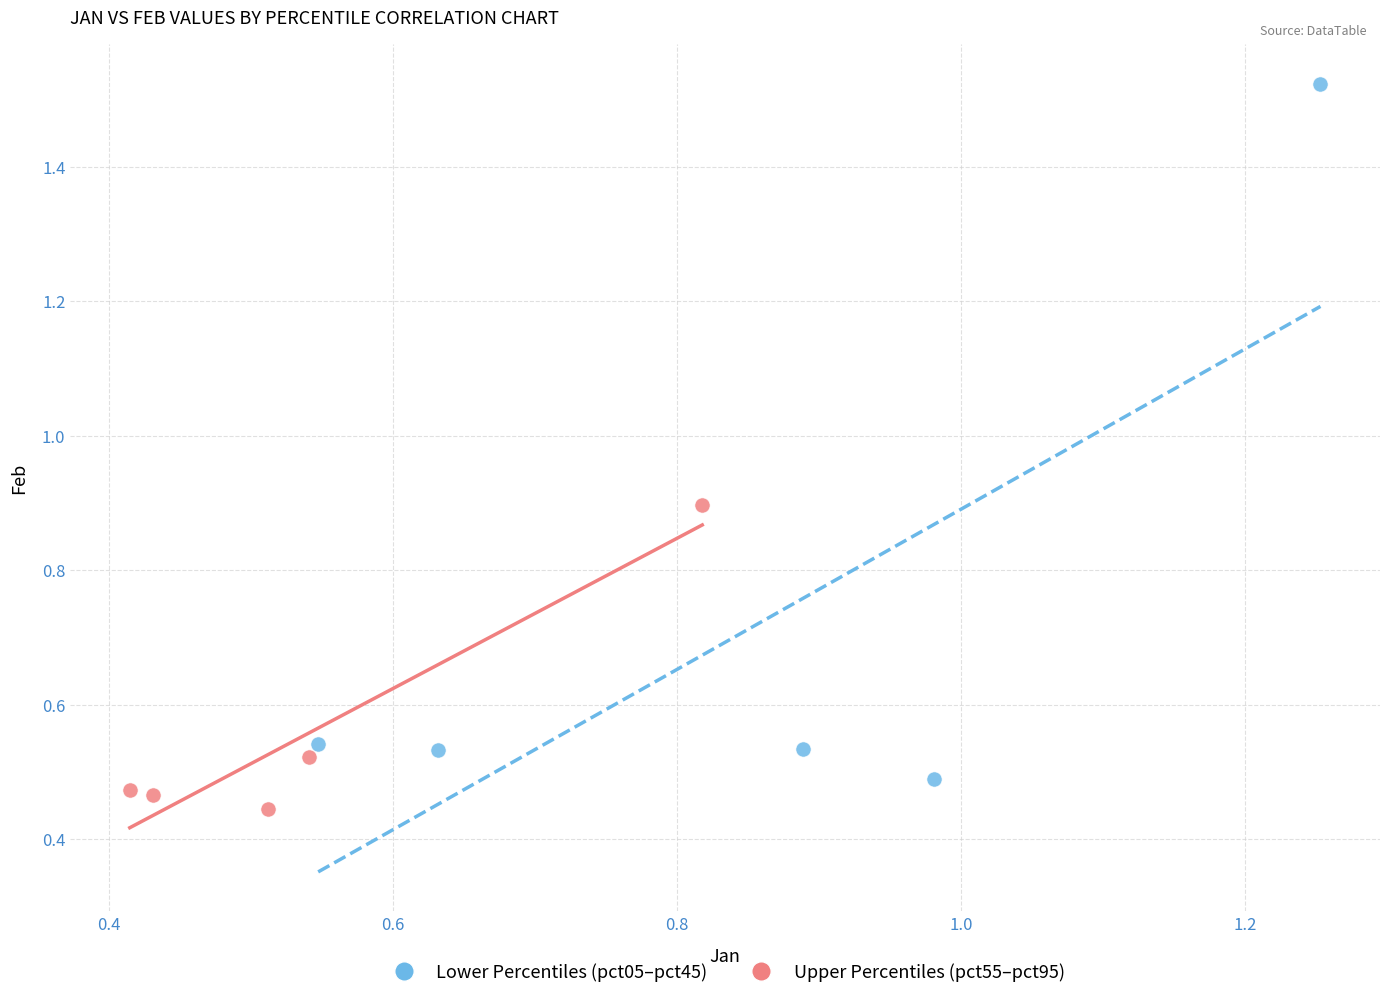

Which series has the widest spread of Y values?

Lower Percentiles (pct05–pct45)